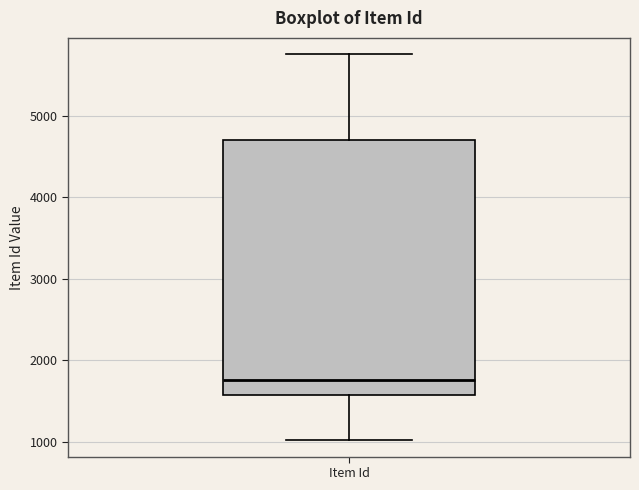

Read this box plot against the y-axis: the position of the median line, the range covered by the box, and the ends of both whiskers. The values are not printed on the chart, so give them approximately, as read against the axis.

median 1800, box 1600 to 4700, whiskers 1000 to 5800